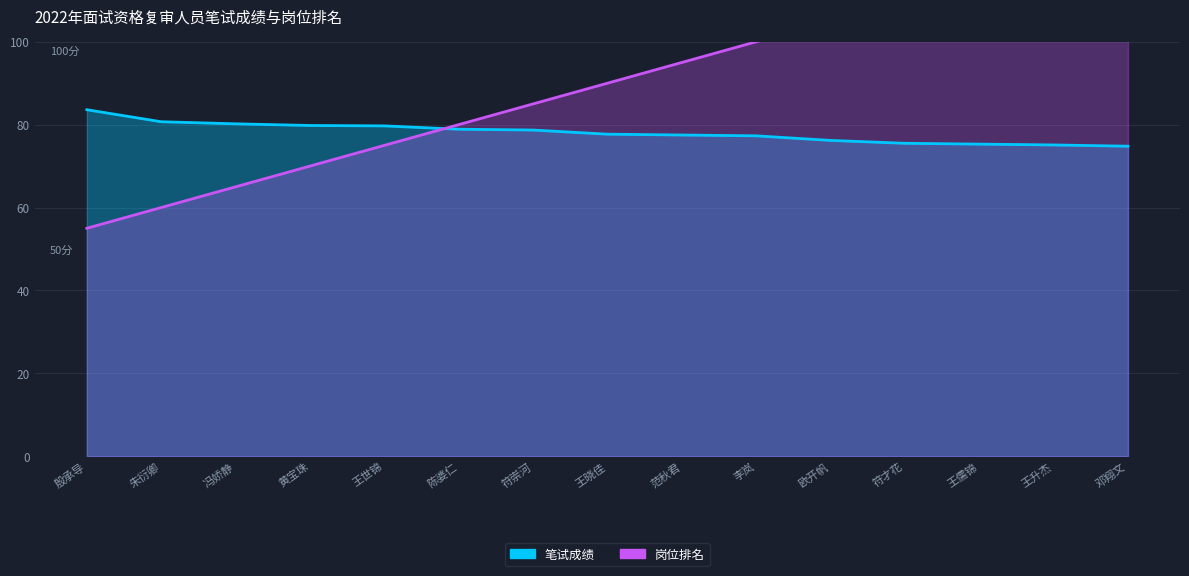

How many data points does each series have?

15